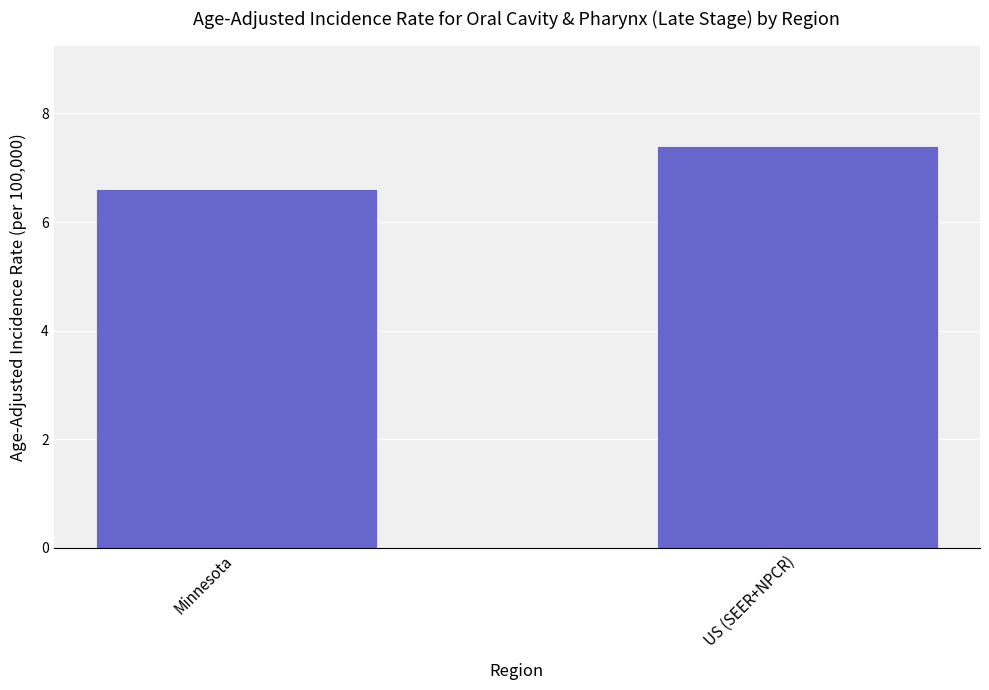

What is the ratio of the value at US (SEER+NPCR) to the value at Minnesota?

1.1